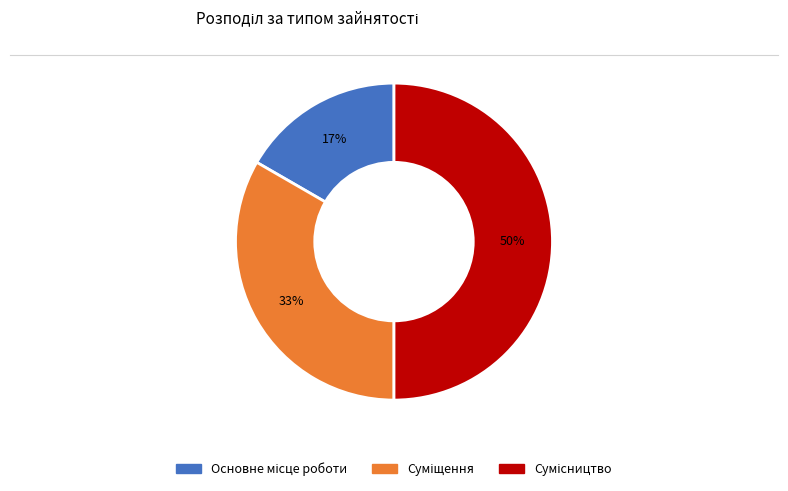

To the nearest percent, what is the difference between the largest and smallest slice percentages?

33%